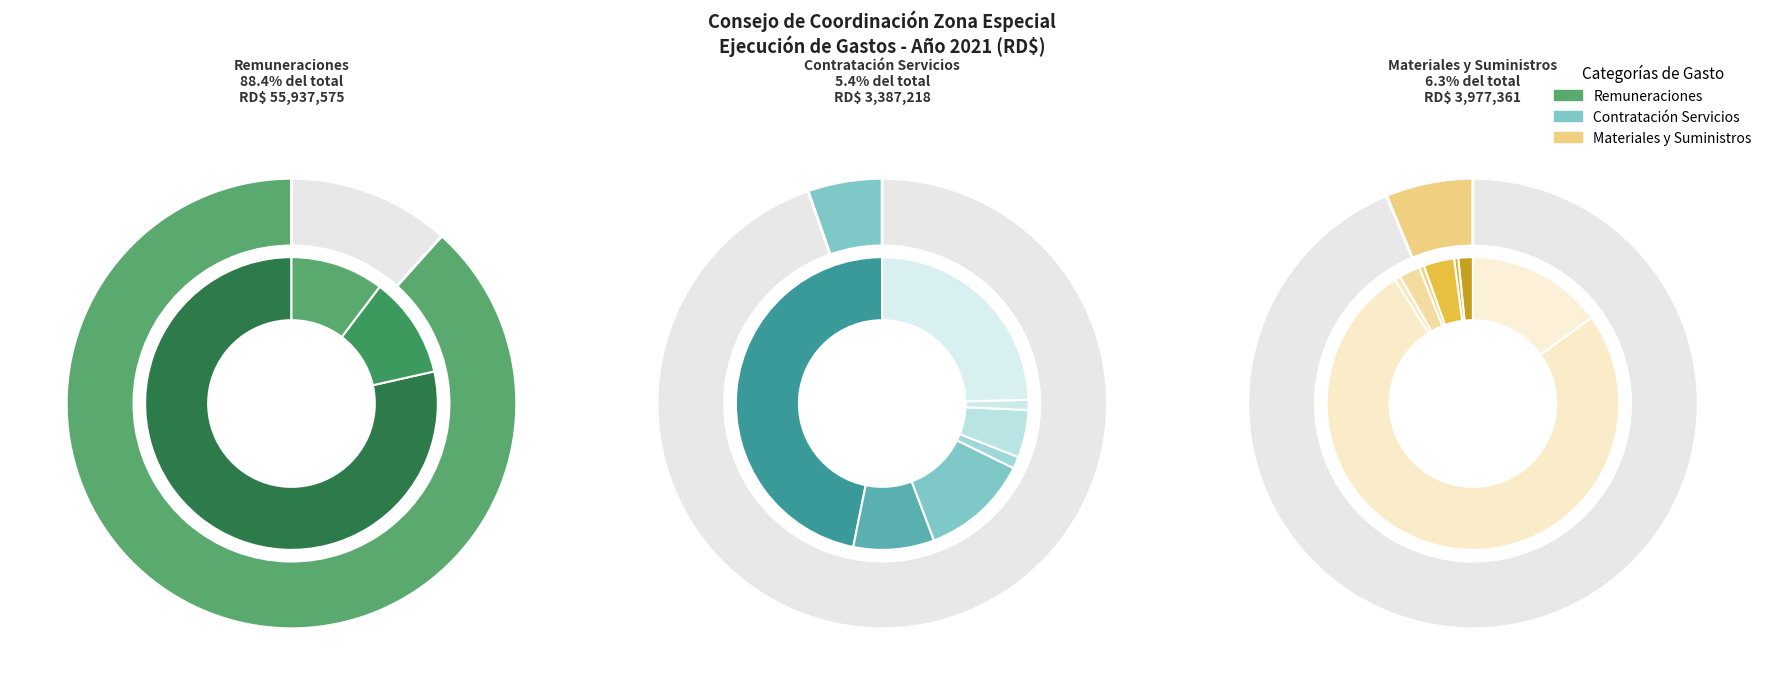

Count the number of slices in the pie.

4